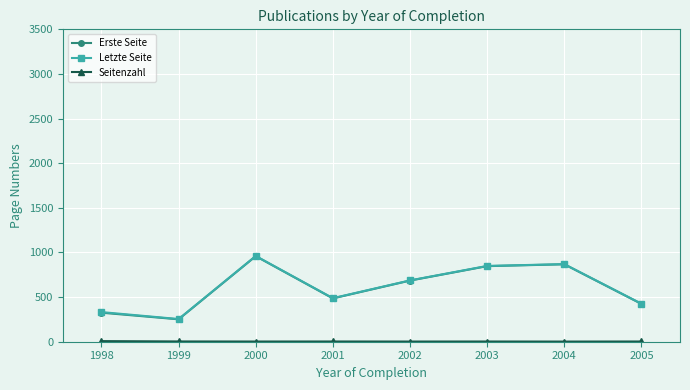

What is the minimum value for Erste Seite?

251.0